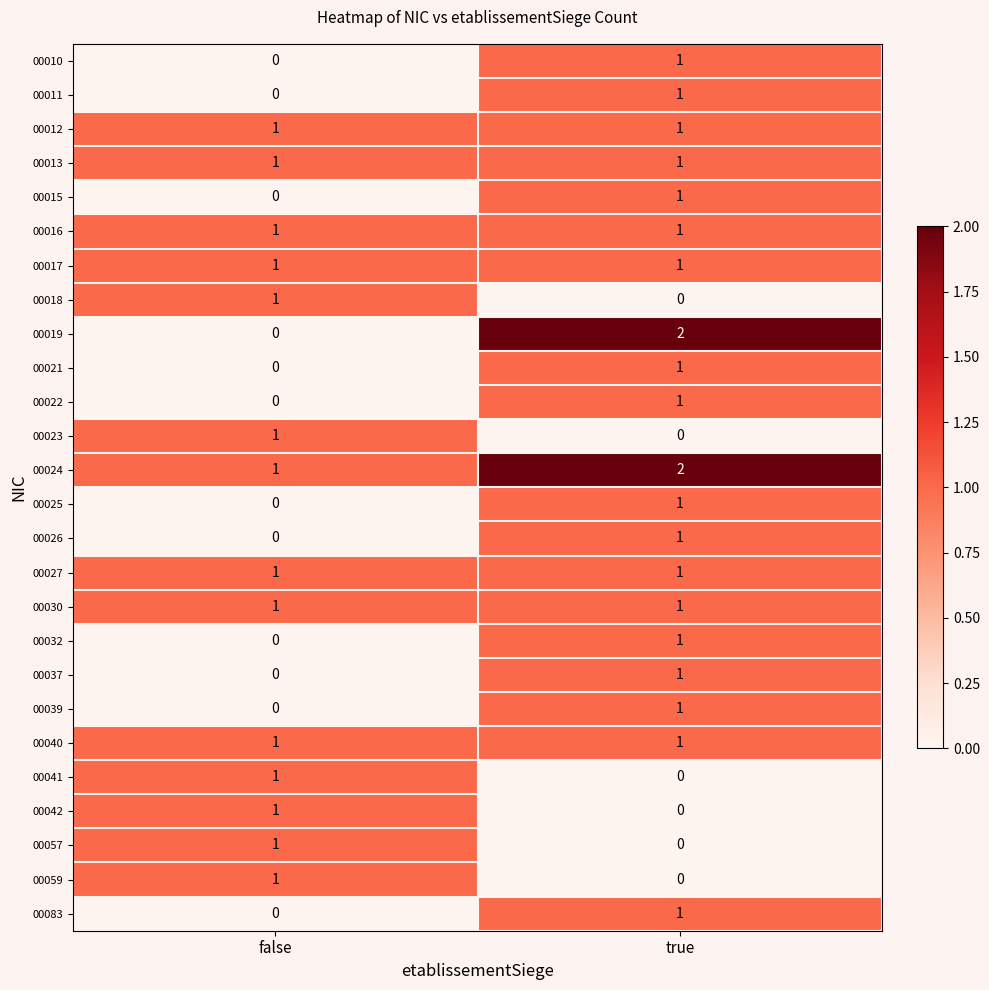

What is the difference between the highest and lowest values at false?

1